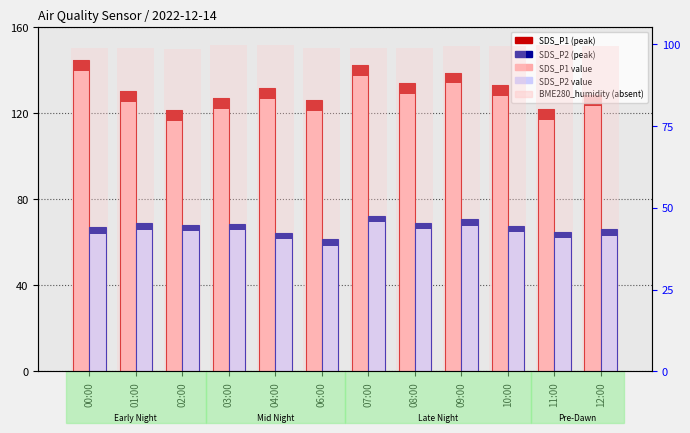

Reading right to left, list all the values displayed in this chart.

SDS_P1: 12:00=128.6	11:00=121.8	10:00=133.2	09:00=139.1	08:00=134.2	07:00=142.4	06:00=126.3	04:00=131.9	03:00=127.0	02:00=121.7	01:00=130.5	00:00=144.7
SDS_P1 peak: 12:00=5.0	11:00=5.0	10:00=5.0	09:00=5.0	08:00=5.0	07:00=5.0	06:00=5.0	04:00=5.0	03:00=5.0	02:00=5.0	01:00=5.0	00:00=5.0
SDS_P2: 12:00=66.0	11:00=65.0	10:00=67.7	09:00=70.7	08:00=69.2	07:00=72.4	06:00=61.5	04:00=64.4	03:00=68.6	02:00=68.2	01:00=69.0	00:00=67.0
SDS_P2 peak: 12:00=3.0	11:00=3.0	10:00=3.0	09:00=3.0	08:00=3.0	07:00=3.0	06:00=3.0	04:00=3.0	03:00=3.0	02:00=3.0	01:00=3.0	00:00=3.0
BME280_humidity: 12:00=99.4	11:00=99.7	10:00=99.4	09:00=99.3	08:00=98.7	07:00=98.8	06:00=98.9	04:00=99.8	03:00=99.6	02:00=98.6	01:00=98.7	00:00=98.6